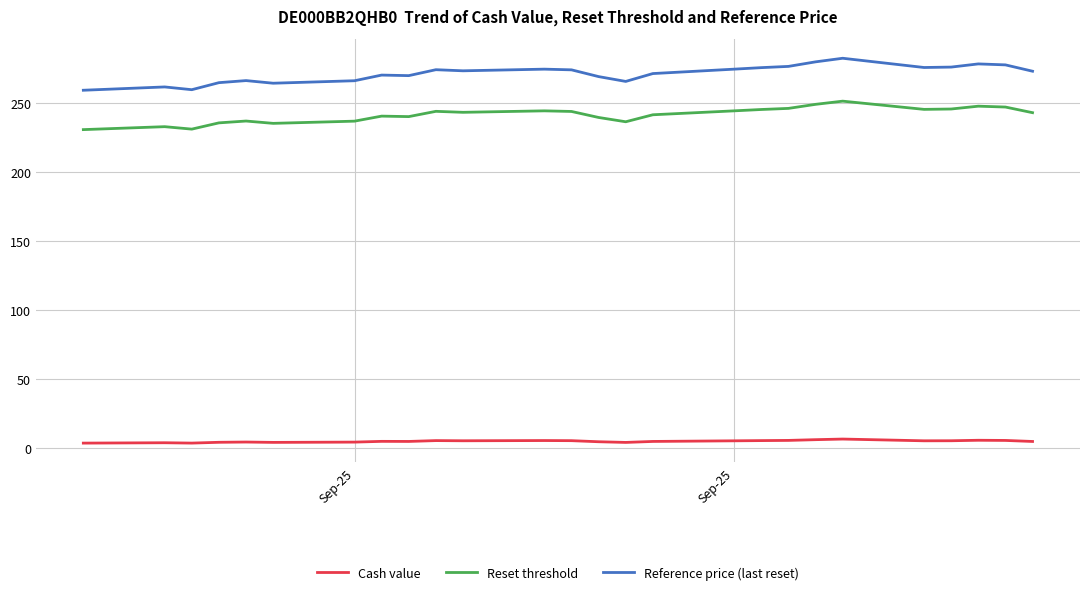

What are all the series names shown in the legend?

Cash value, Reset threshold, Reference price (last reset)